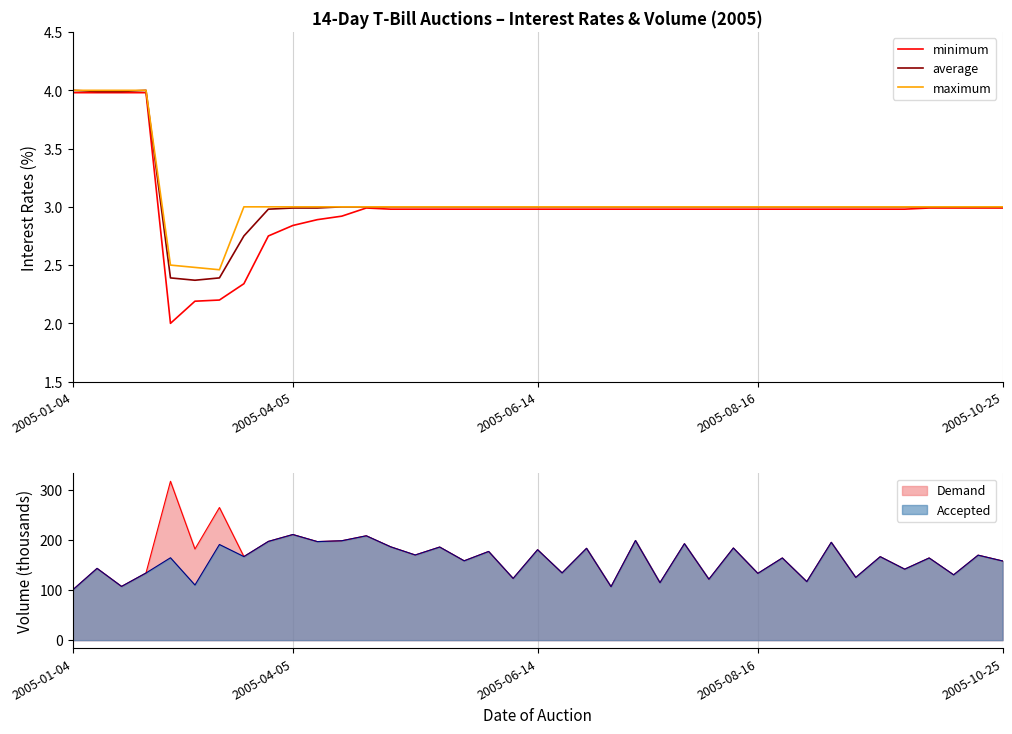

Reading right to left, extract all data points from this chart.

minimum: 3.0	3.0	3.0	3.0	3.0	3.0	3.0	3.0	3.0	3.0	3.0	3.0	3.0	3.0	3.0	3.0	3.0	3.0	3.0	3.0	3.0	3.0	3.0	3.0	3.0	3.0	3.0	2.9	2.9	2.8	2.8	2.3	2.2	2.2	2.0	4.0	4.0	4.0	4.0
average: 3.0	3.0	3.0	3.0	3.0	3.0	3.0	3.0	3.0	3.0	3.0	3.0	3.0	3.0	3.0	3.0	3.0	3.0	3.0	3.0	3.0	3.0	3.0	3.0	3.0	3.0	3.0	3.0	3.0	3.0	3.0	2.8	2.4	2.4	2.4	4.0	4.0	4.0	4.0
maximum: 3.0	3.0	3.0	3.0	3.0	3.0	3.0	3.0	3.0	3.0	3.0	3.0	3.0	3.0	3.0	3.0	3.0	3.0	3.0	3.0	3.0	3.0	3.0	3.0	3.0	3.0	3.0	3.0	3.0	3.0	3.0	3.0	2.5	2.5	2.5	4.0	4.0	4.0	4.0